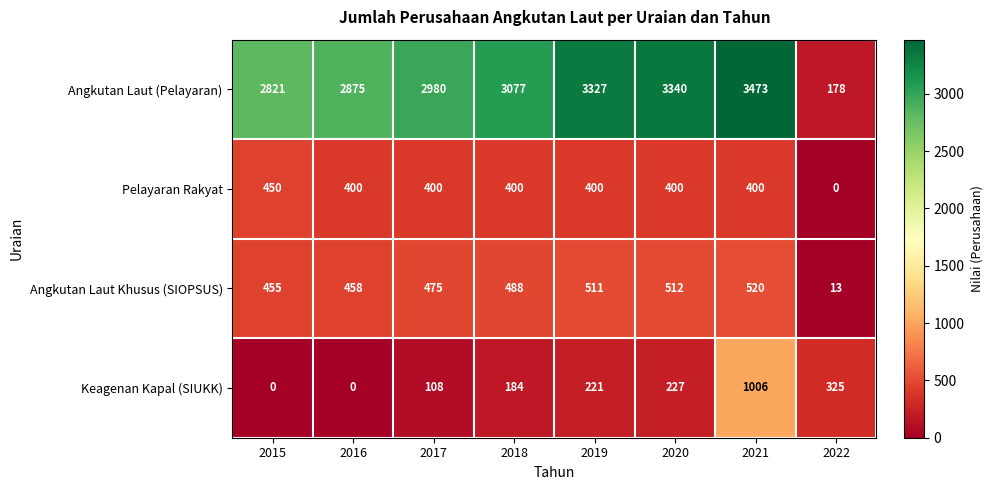

What is the maximum value shown in the chart?

3473